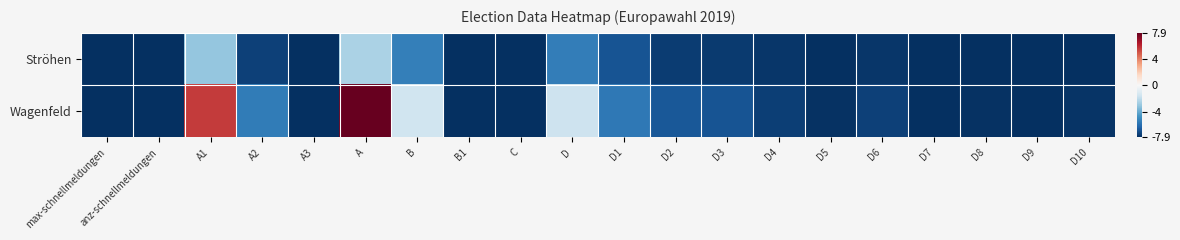

How many series are shown in this chart?

2